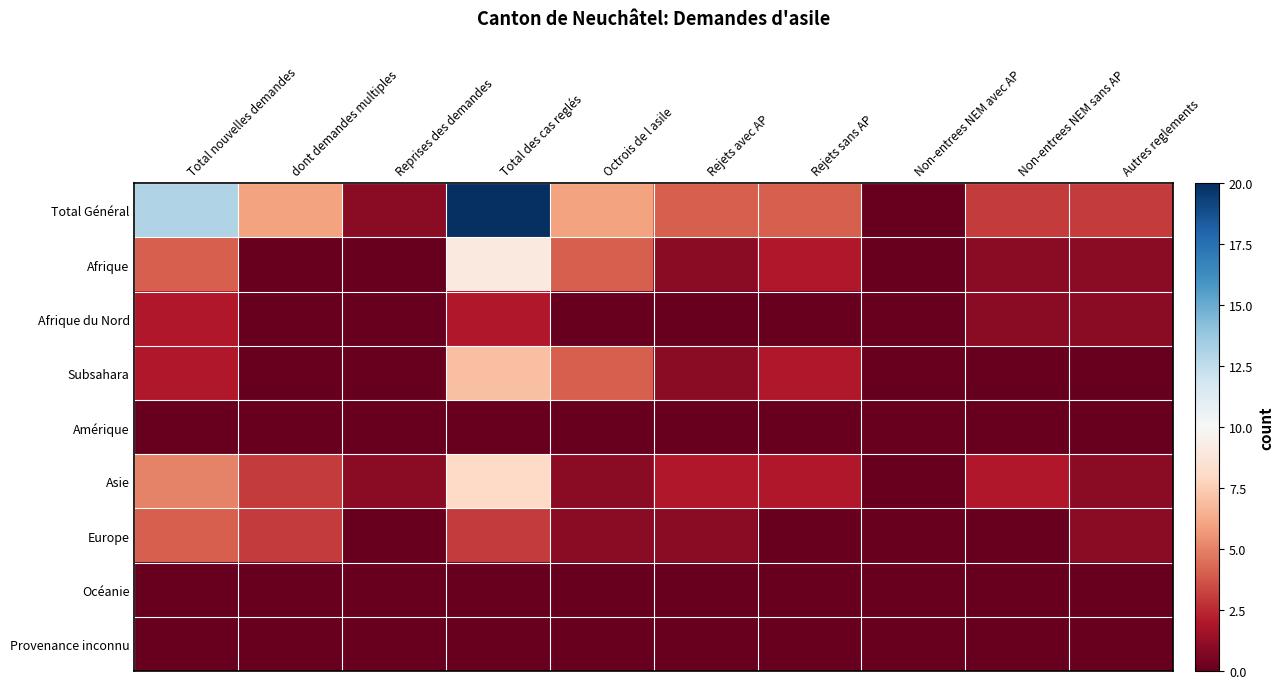

What is the difference between the highest and lowest values at dont demandes multiples?

6